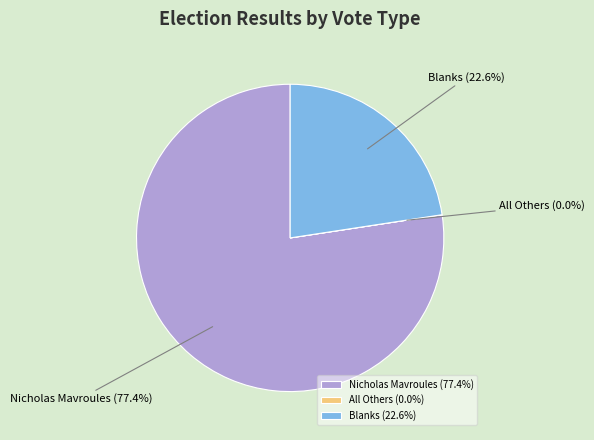

What is the largest slice in the pie chart?

Nicholas Mavroules